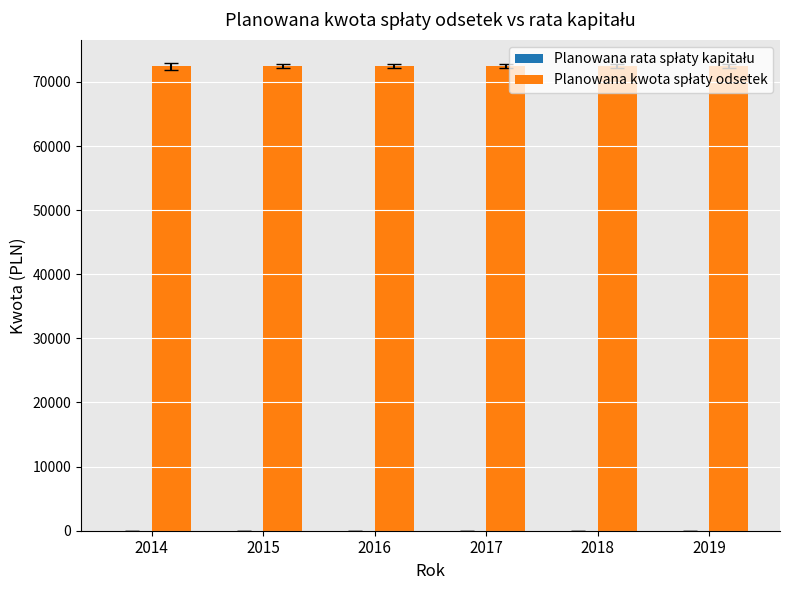

What is the total value across all series at 2019?

72420.5